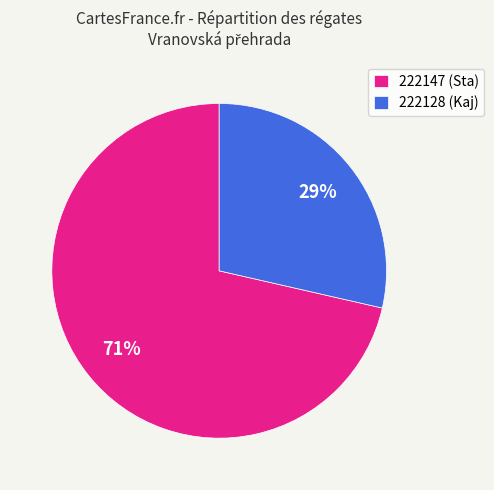

How many slices are in this pie chart?

2